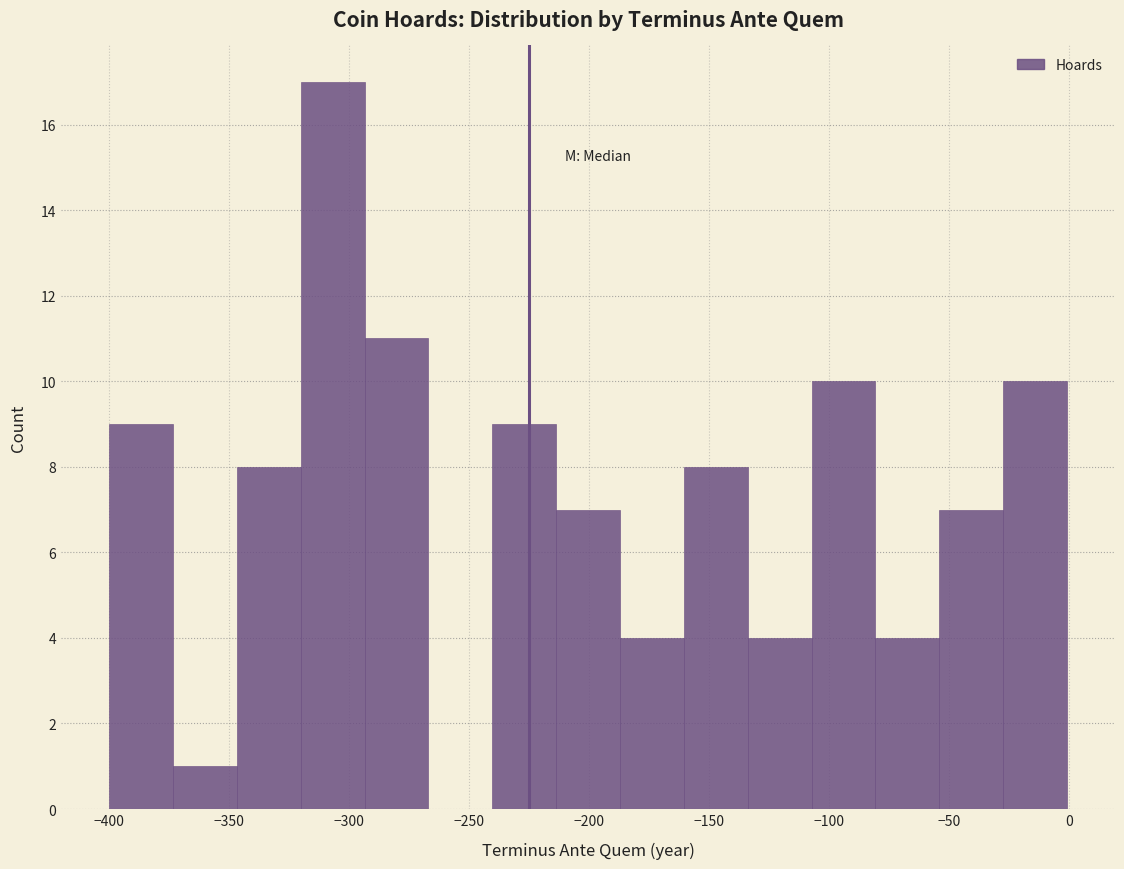

Reading left to right, list every bar in this chart as the range it spans on the x-axis followed by its height. Neither the bar edges nor the heights are printed on the chart, so give them approximately, as read against the axes.

-400 to -375: 9
-375 to -345: 1
-345 to -320: 8
-320 to -295: 17
-295 to -265: 11
-265 to -240: 0
-240 to -215: 9
-215 to -185: 7
-185 to -160: 4
-160 to -135: 8
-135 to -105: 4
-105 to -80: 10
-80 to -55: 4
-55 to -30: 7
-30 to 0: 10